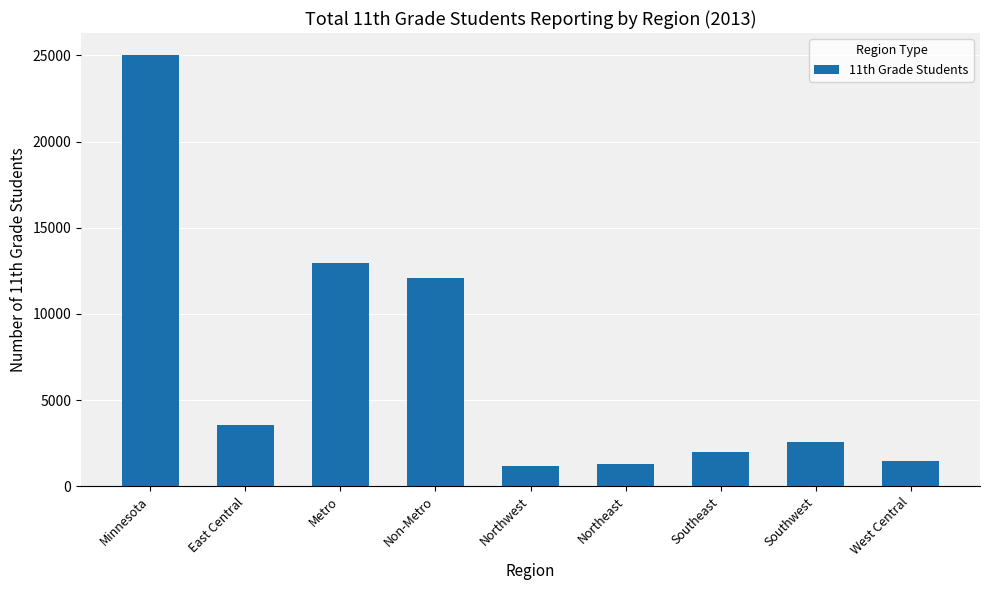

What is the difference between the values at Southwest and Minnesota?

22487